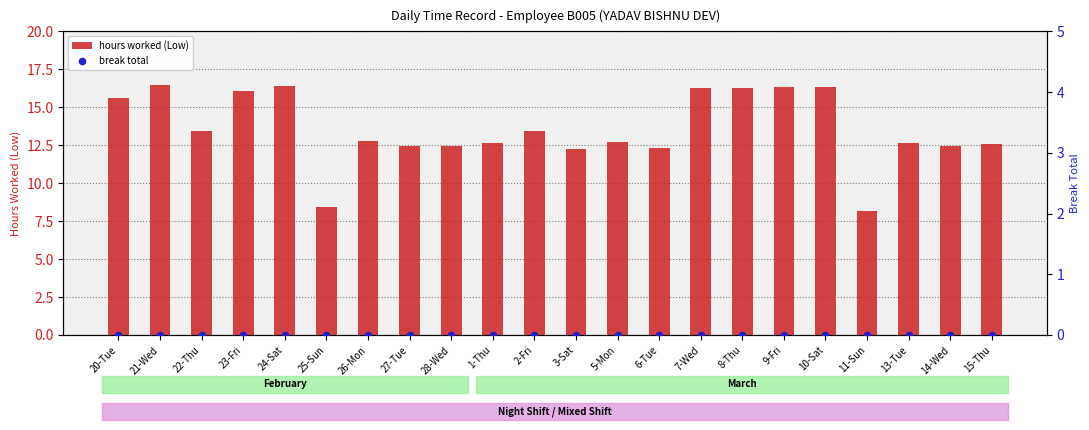

At which category is the sum across all series the highest?

21-Wed